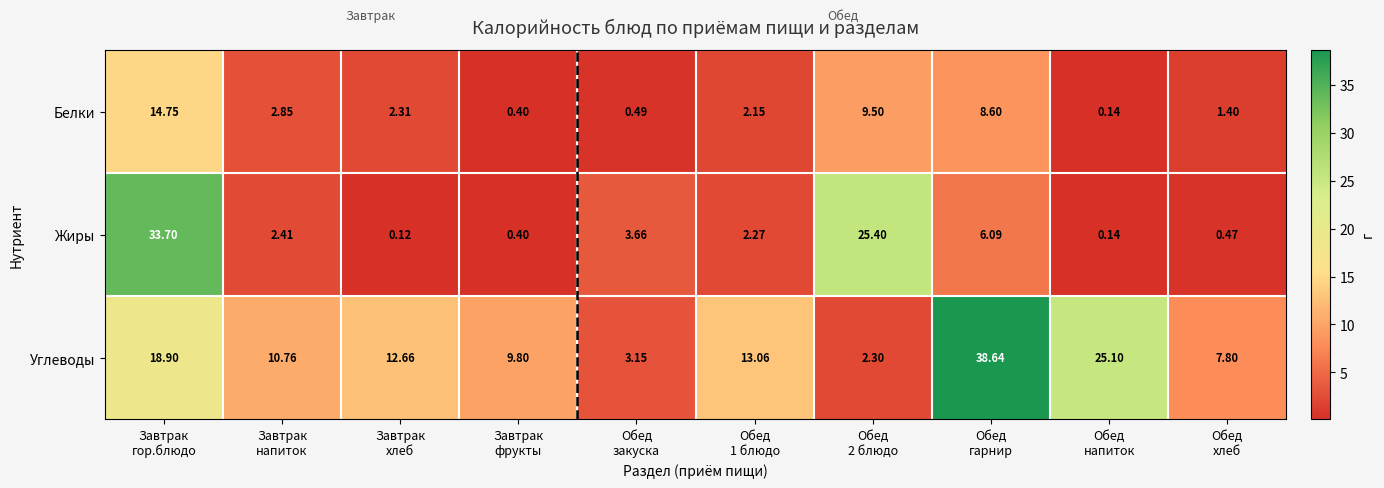

How many distinct data groups are displayed?

3